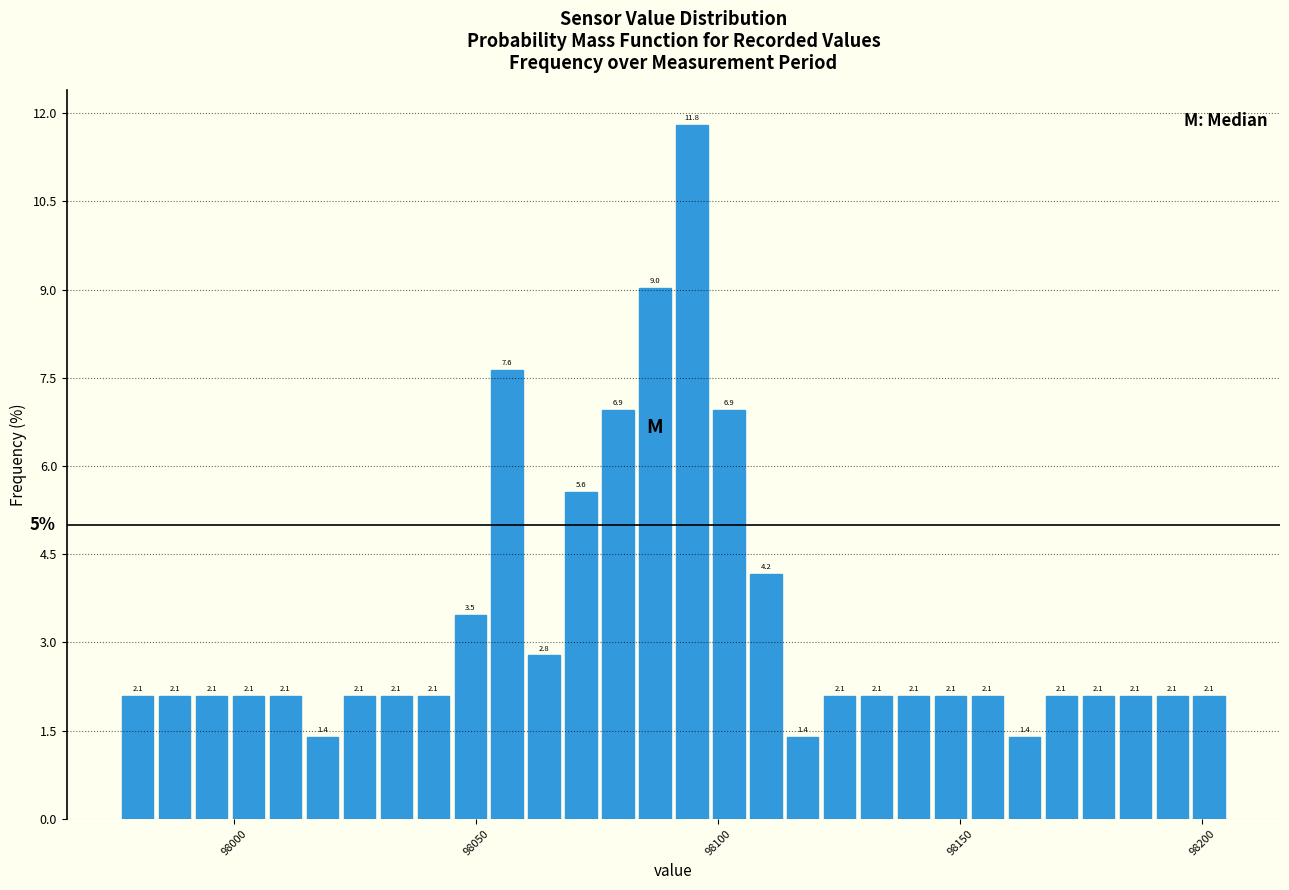

Around what value on the x-axis is the tallest bar? Give the approximate position of its centre, as read against the axis.

98095